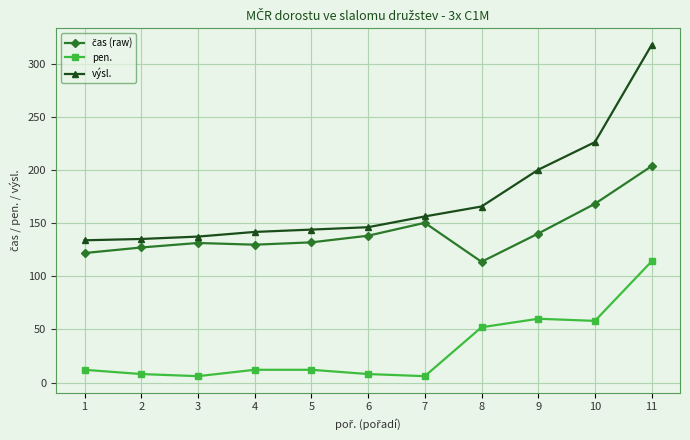

What is the value of the výsl. point at the 10th from the left?

226.1